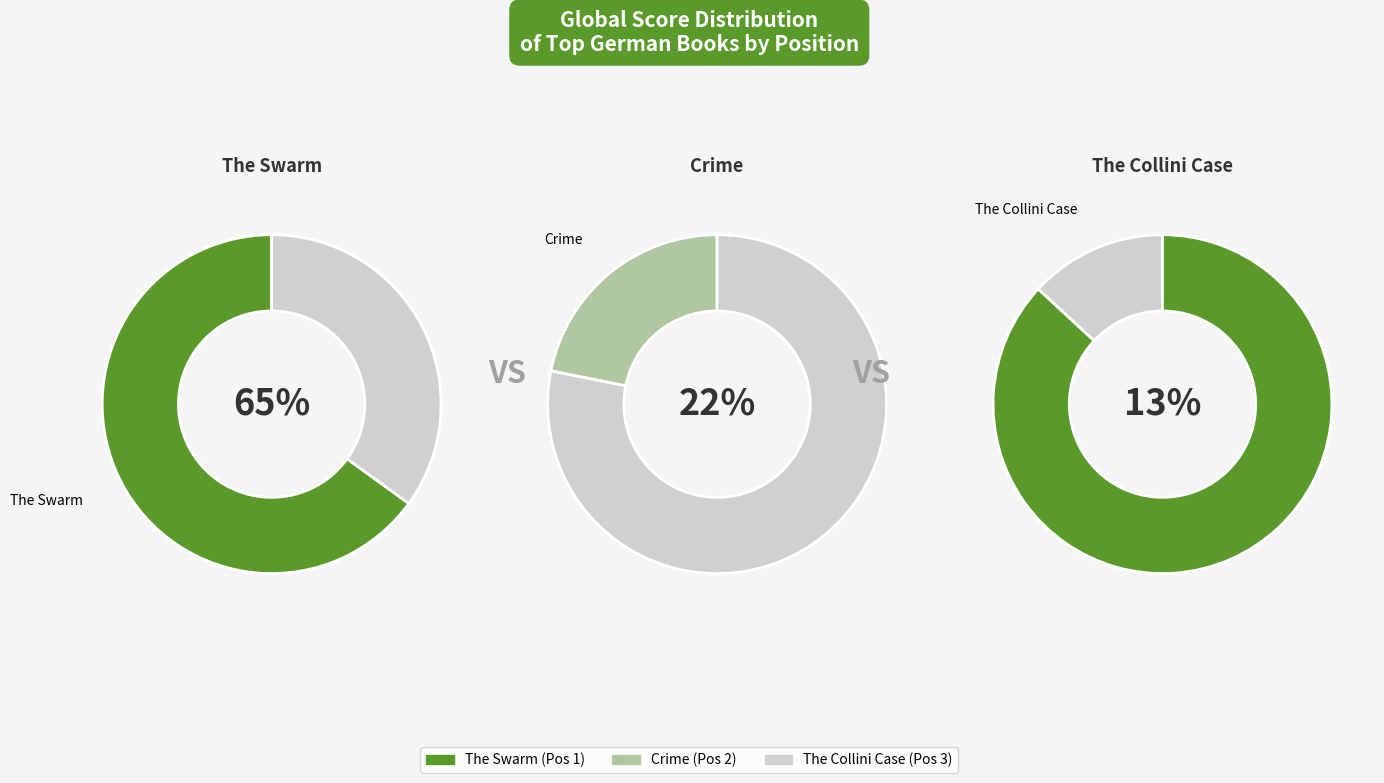

To the nearest percent, what is the average slice percentage?

33%